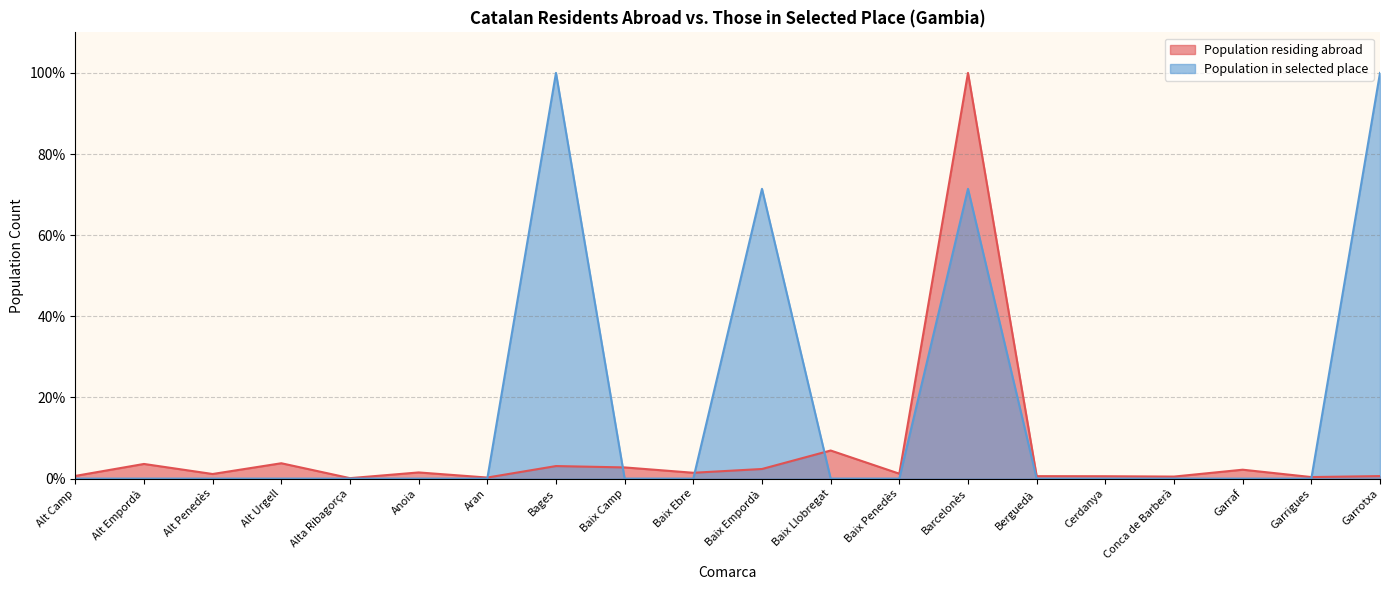

Is it true that Population in selected place equals 0.0 at Cerdanya?

True